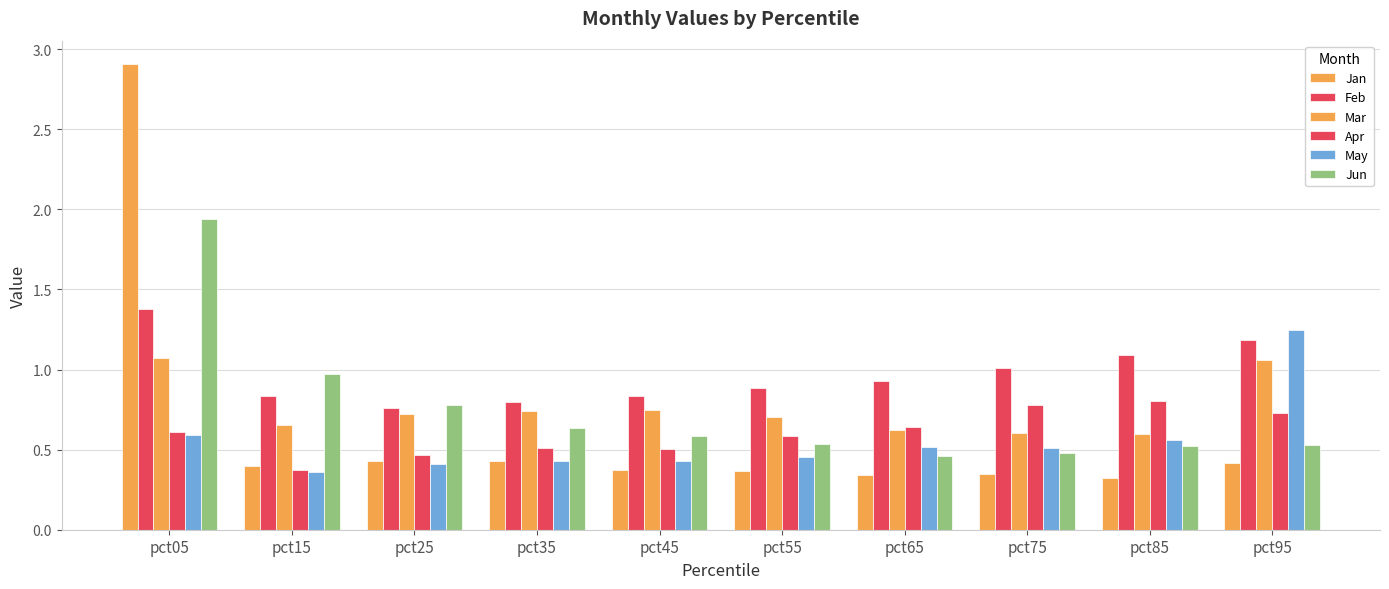

Is the value of Mar at pct25 greater than the value of May at pct85?

Yes